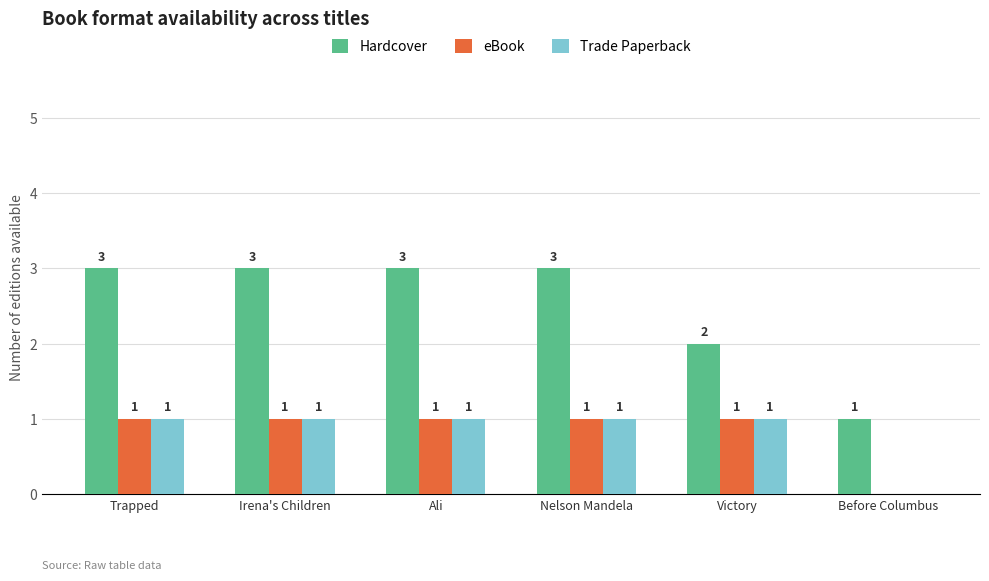

What is the sum of all Trade Paperback values?

5